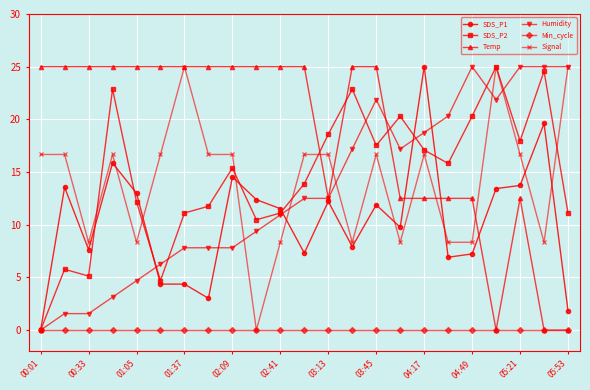

How many series are shown in this chart?

6